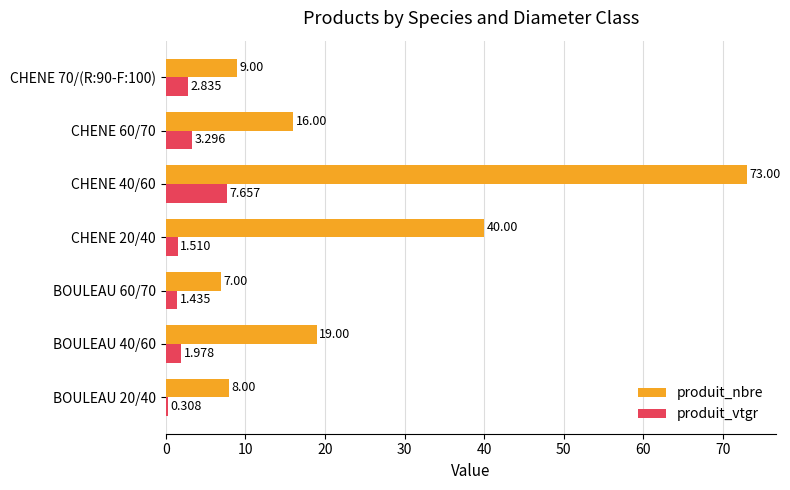

Where is produit_vtgr nearest to the value 3?

CHENE 70/(R:90-F:100)